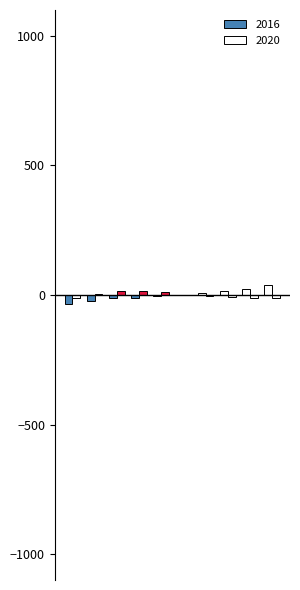

How many categories are shown in the chart?

10